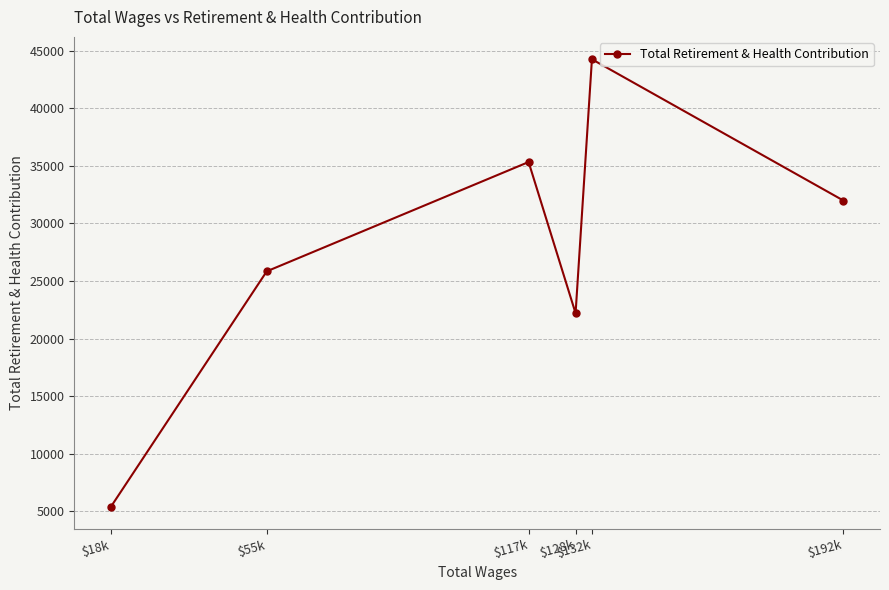

Reading left to right, extract all data points from this chart.

$18k=5376	$55k=25841	$117k=35342	$128k=22197	$132k=44274	$192k=31995